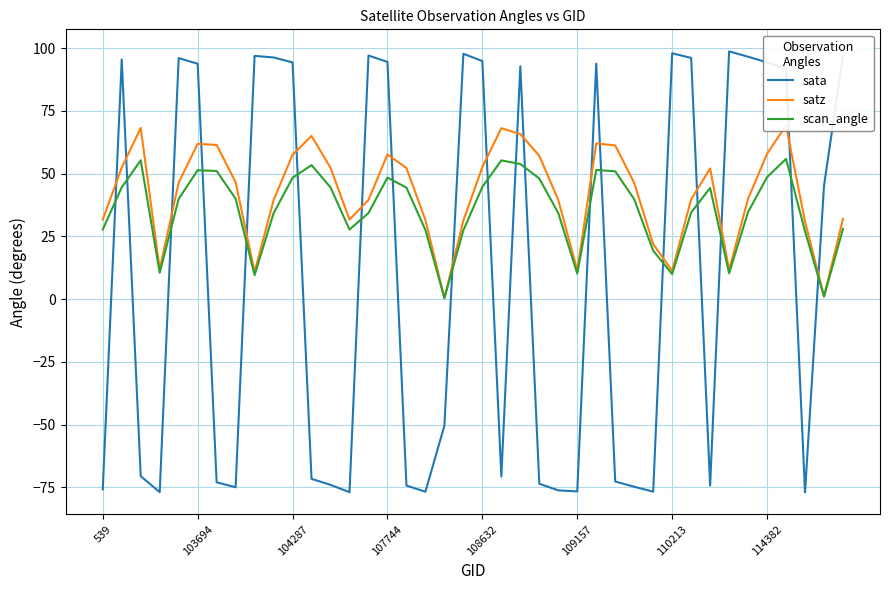

What is the difference between the maximum and minimum values in the satz series?

68.7